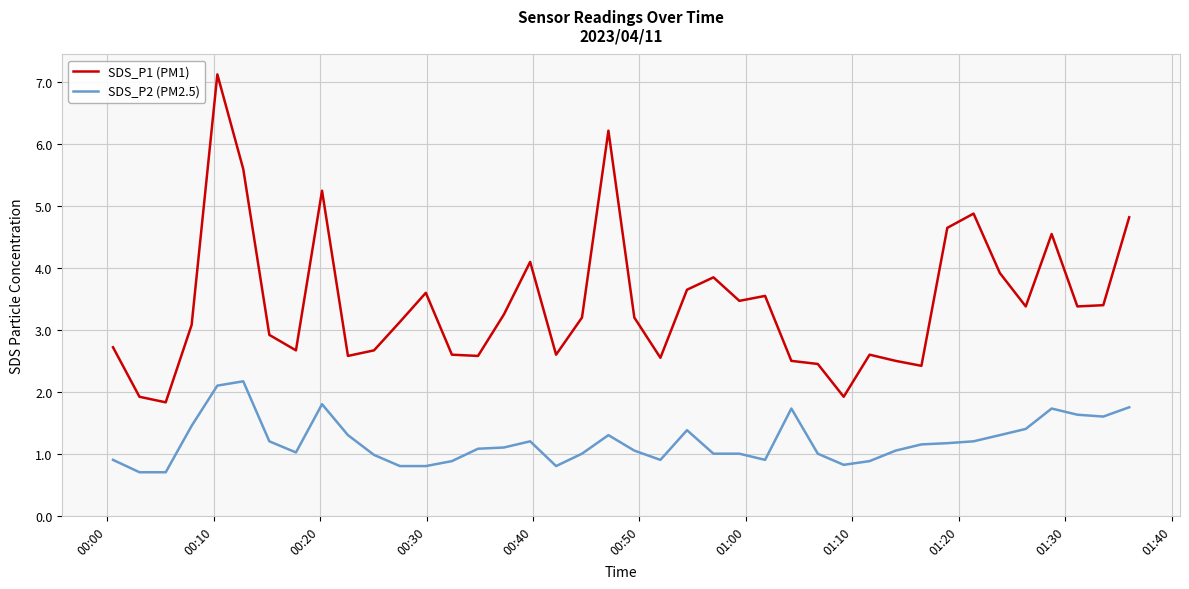

What are all the series names shown in the legend?

SDS_P1 (PM1), SDS_P2 (PM2.5)